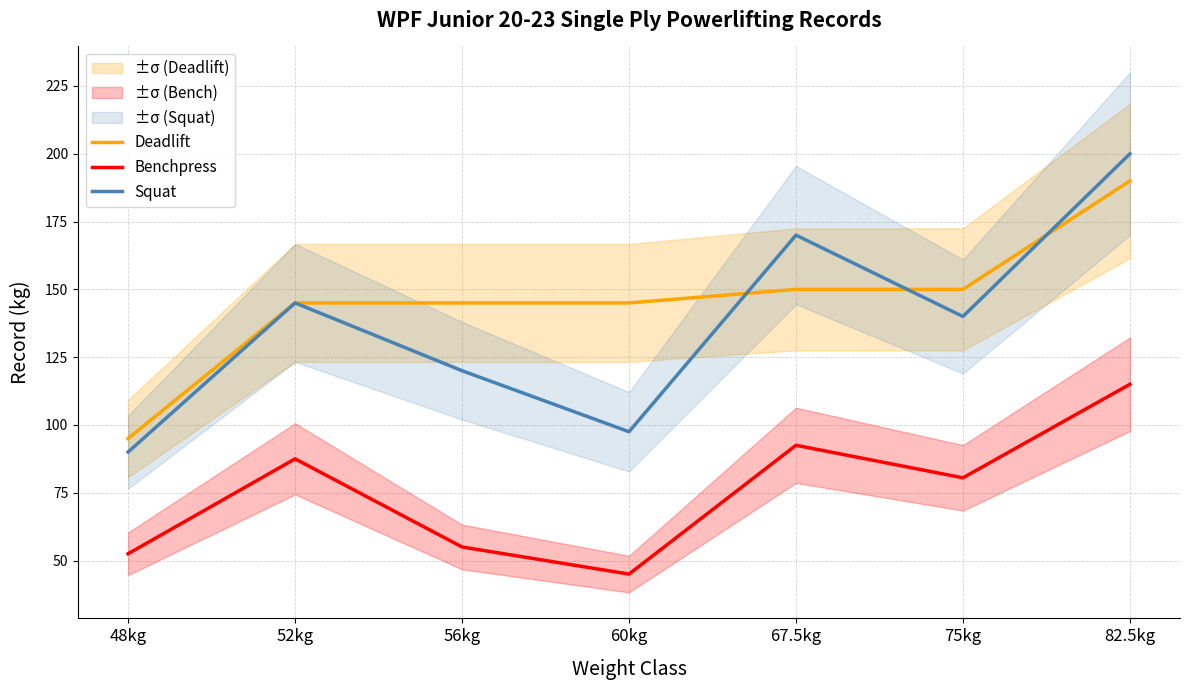

True or false: Squat has more than 0 interior local peaks.

True